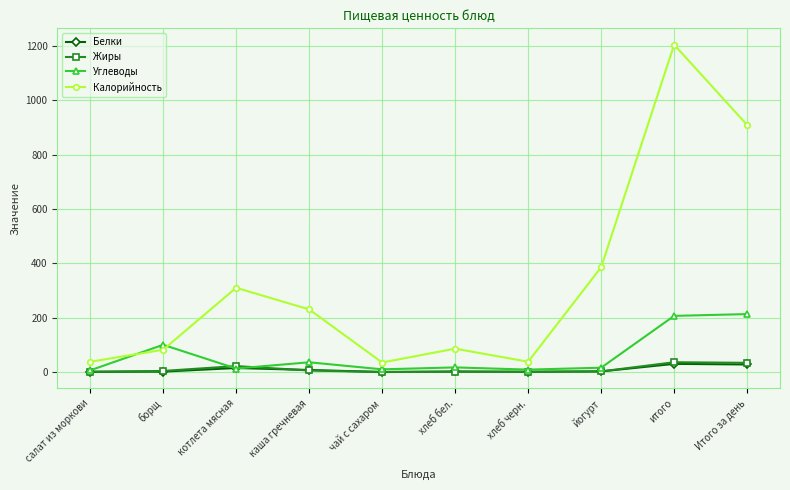

True or false: Углеводы and Калорийность intersect in this chart.

True